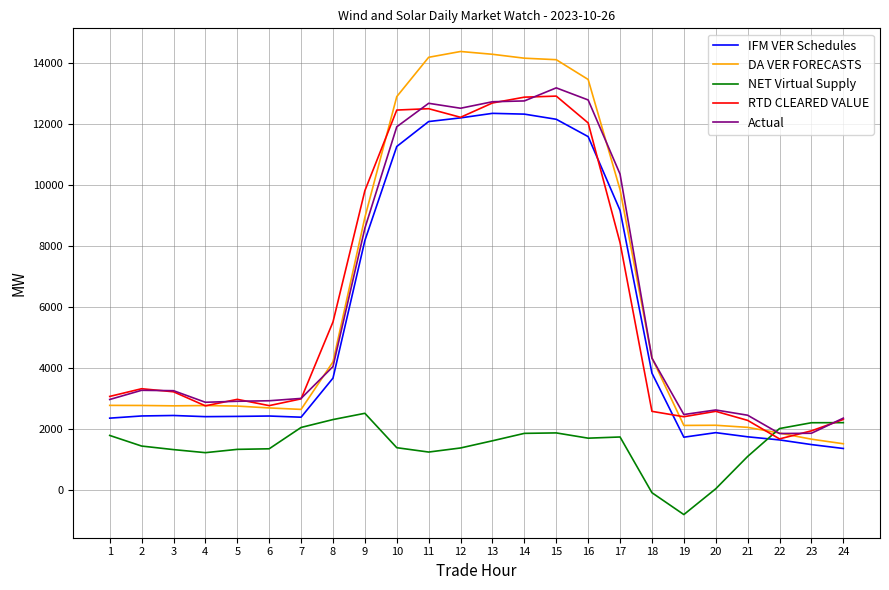

Which series changed the most between 2 and 17?

Actual